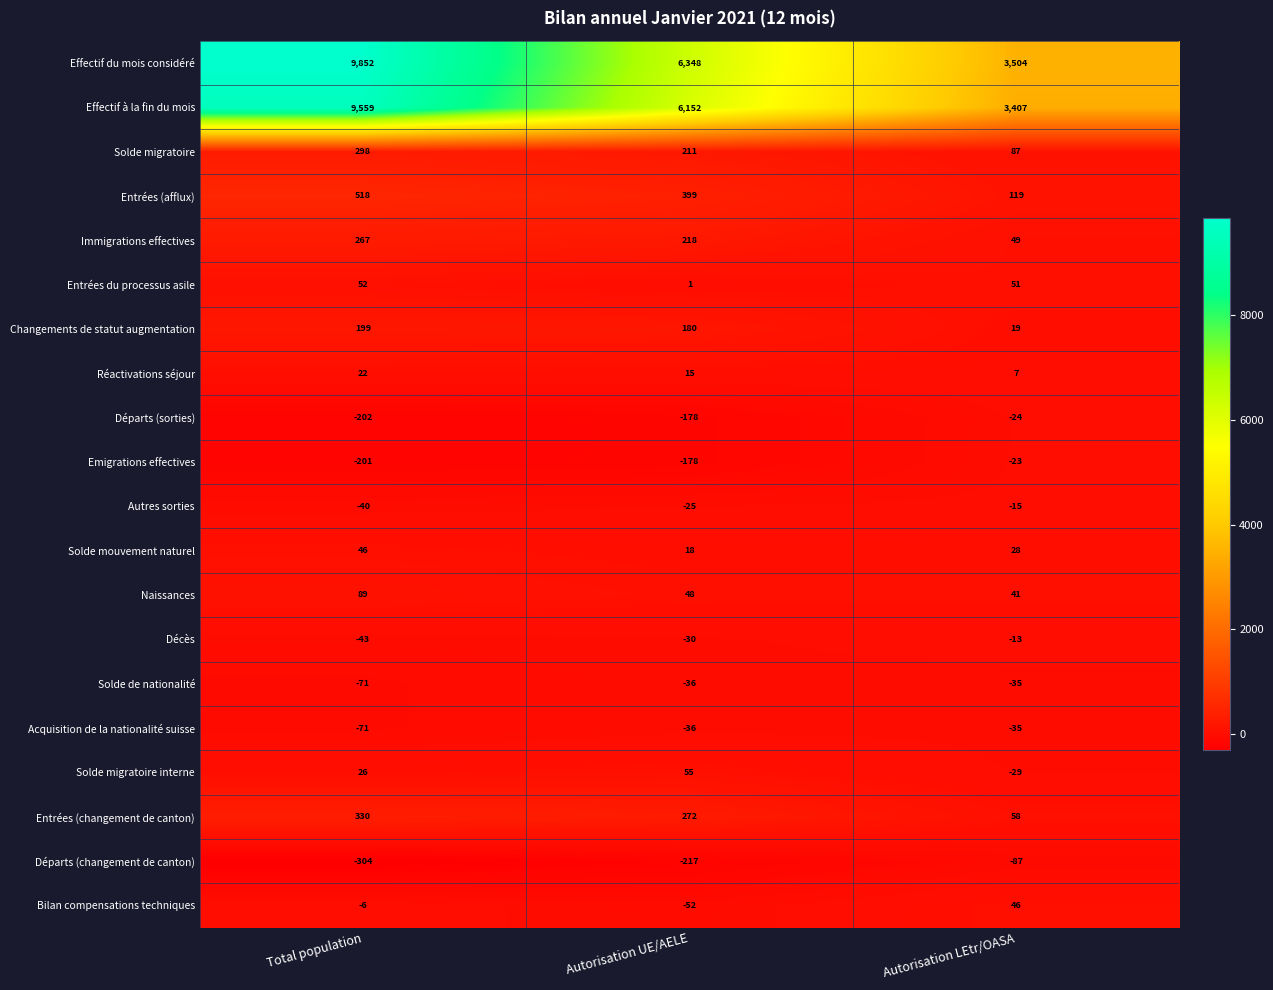

Which series has the largest total across all categories?

Effectif du mois considéré